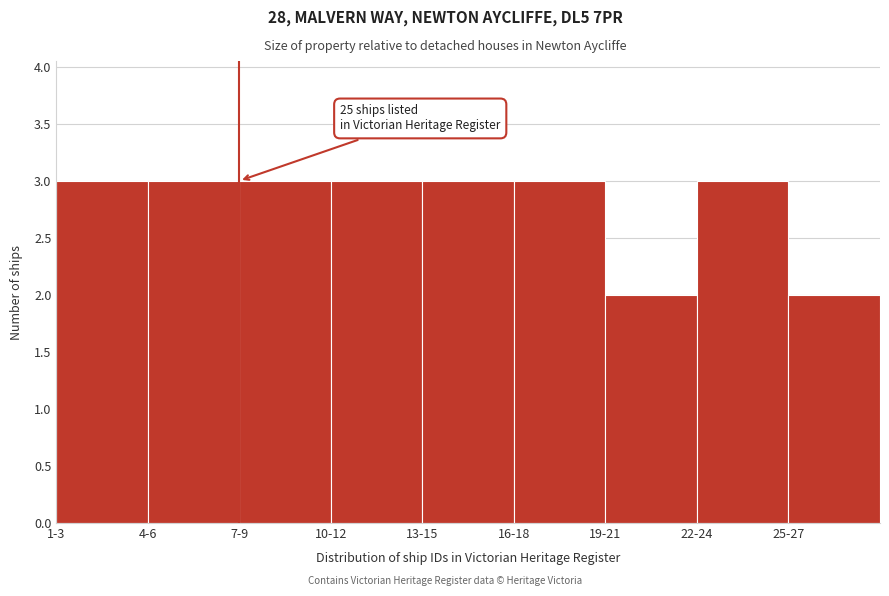

Reading left to right, transcribe all the data shown in this chart.

1-3=3	4-6=3	7-9=3	10-12=3	13-15=3	16-18=3	19-21=2	22-24=3	25-27=2